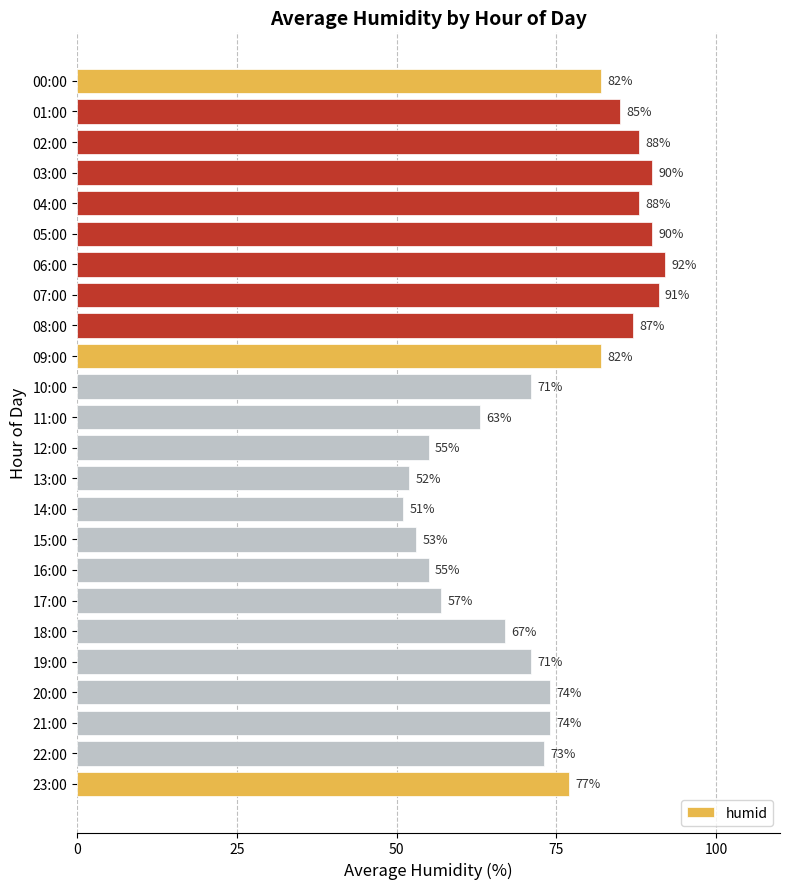

The chart shows a value of 60 at 05:00. True or false?

False